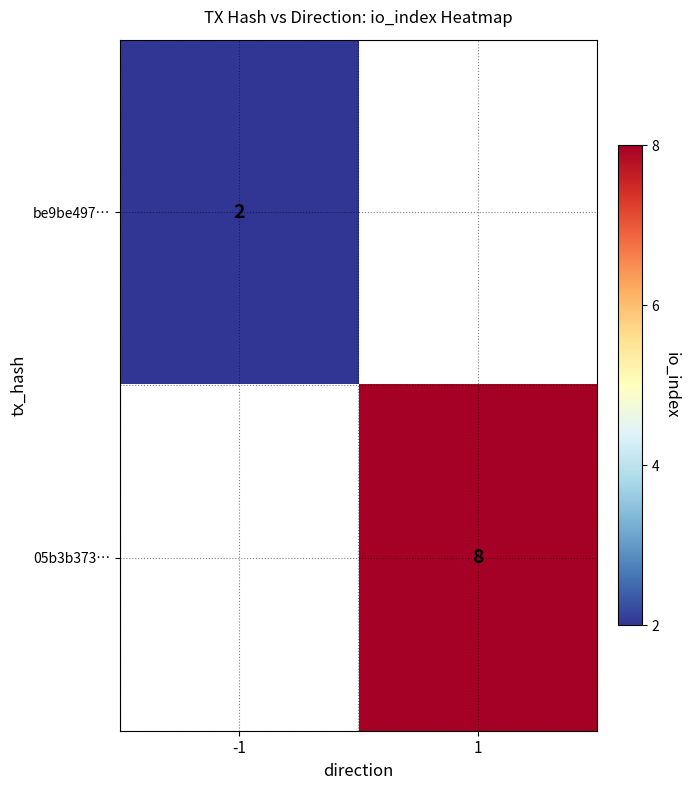

The be9be497… series shows 1 at -1. True or false?

False